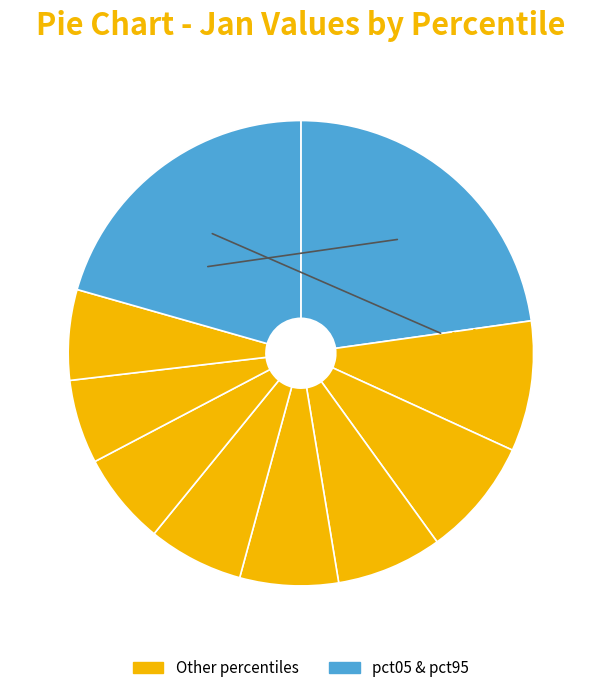

Which slice is the smallest?

pct75